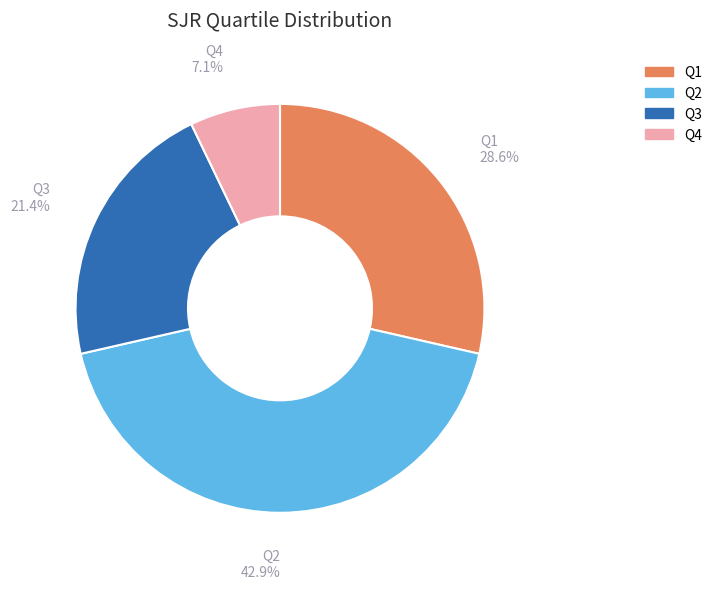

What percentage is the Q3 slice, to the nearest percent?

21%